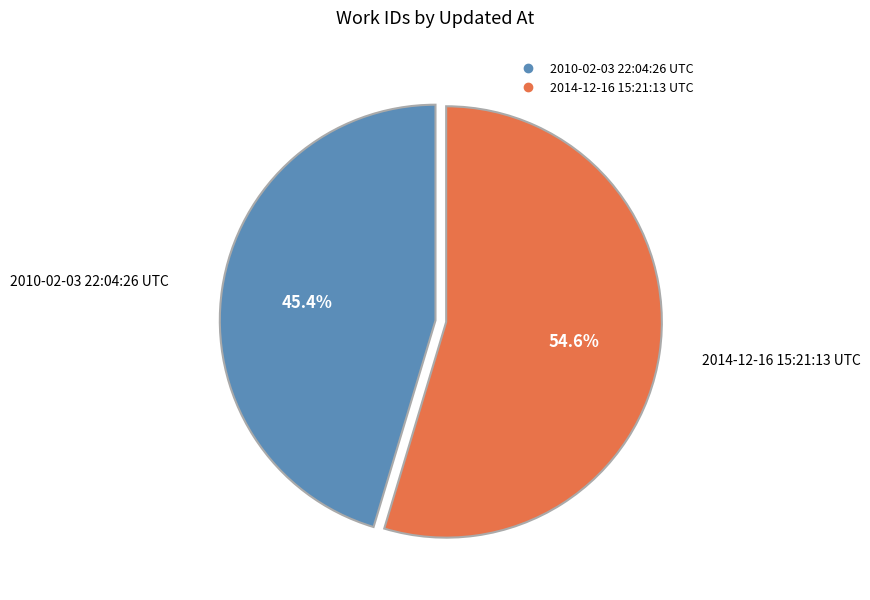

Is it true that 2014-12-16 15:21:13 UTC is 55% of the pie?

True